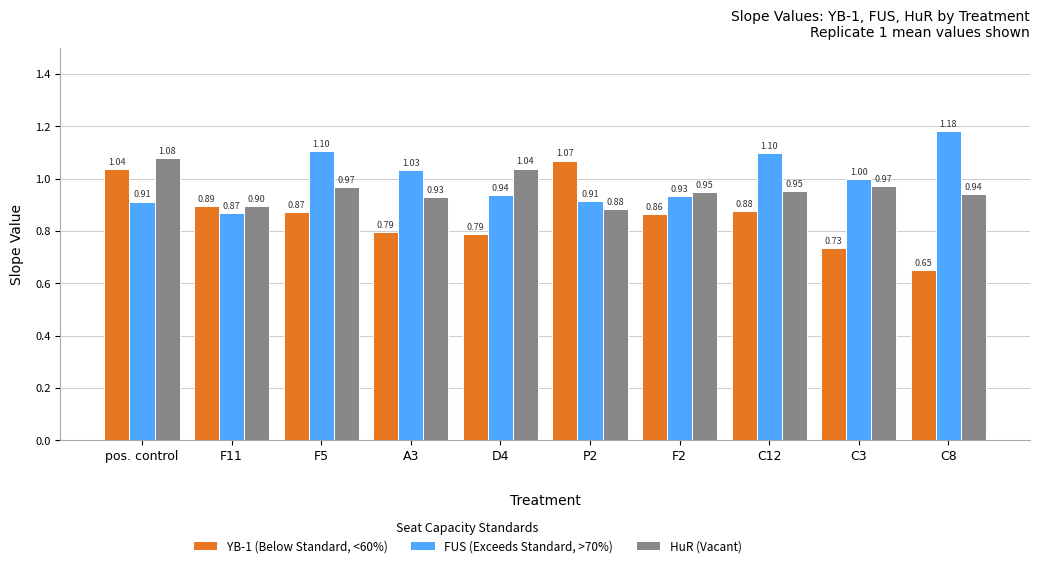

What is the total value across all series at F11?

2.7